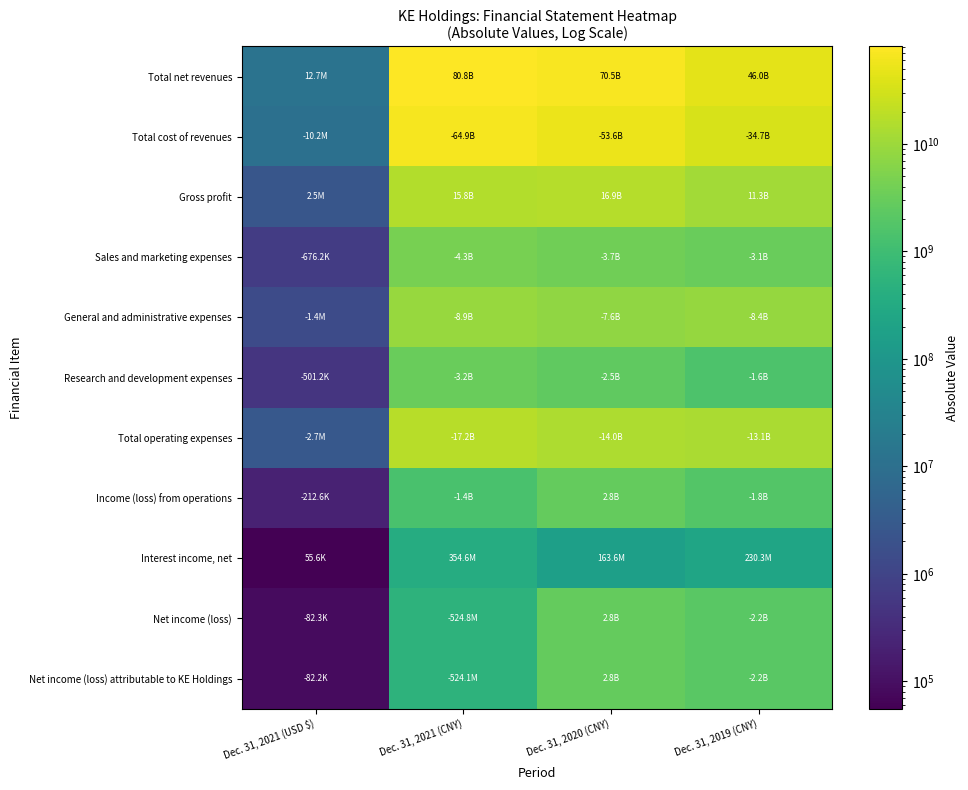

Which series has the largest total across all categories?

Total net revenues